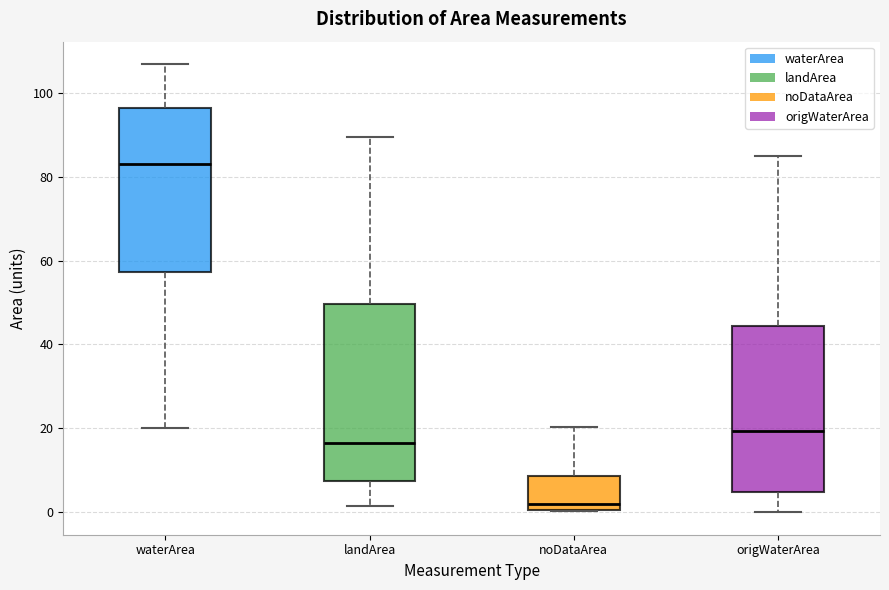

Comparing the boxes themselves (not the whiskers), which one is the tallest?

landArea